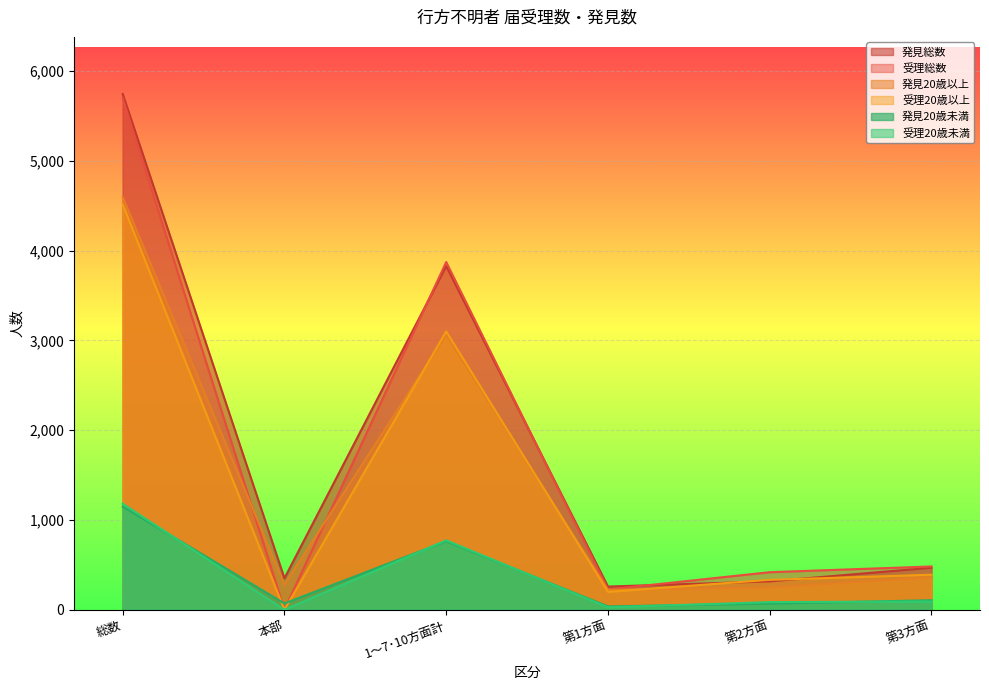

What position from the left is 第3方面?

6